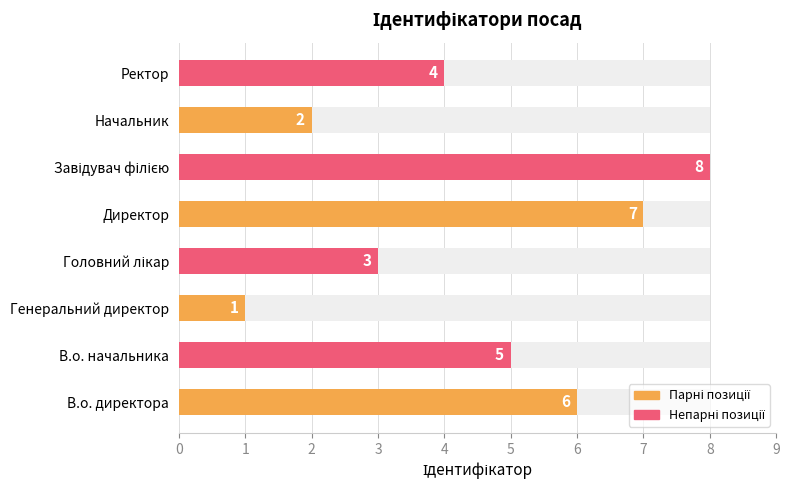

What is the change in value from В.о. директора to Ректор?

-2